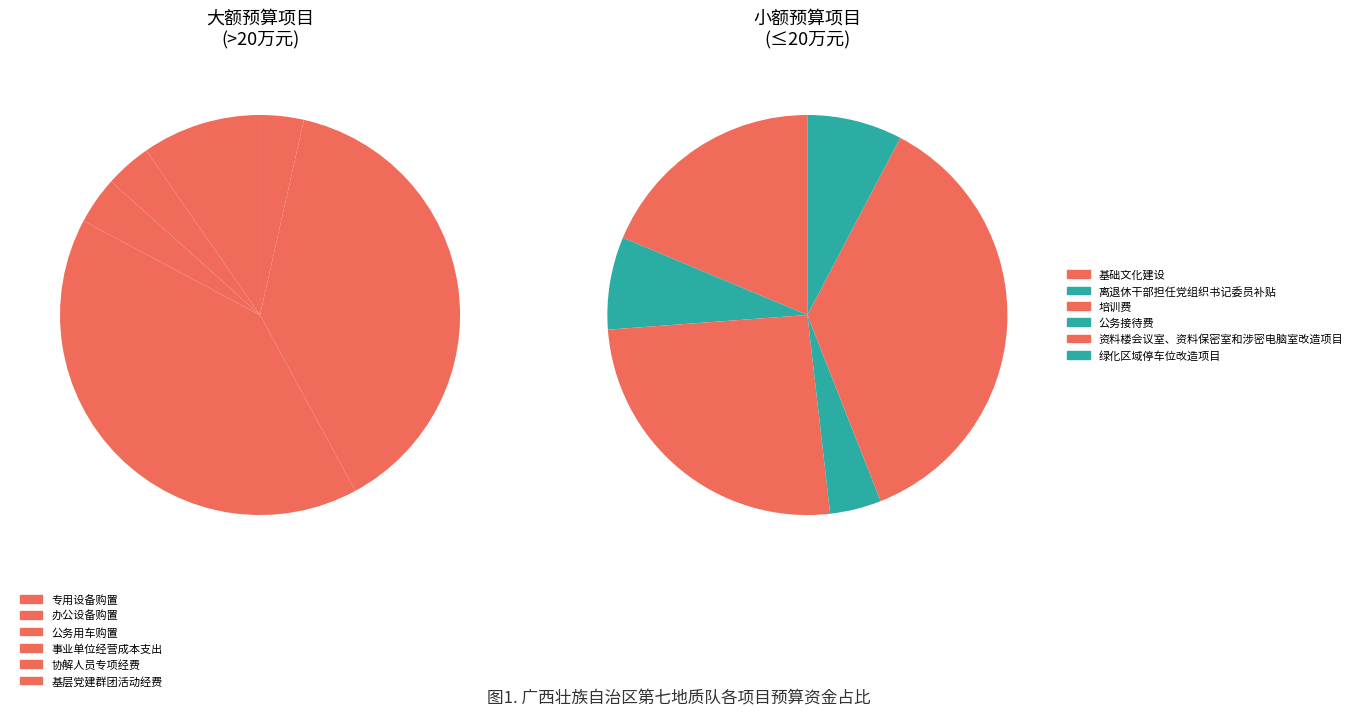

True or false: 协解人员专项经费 accounts for 36% of the total.

True